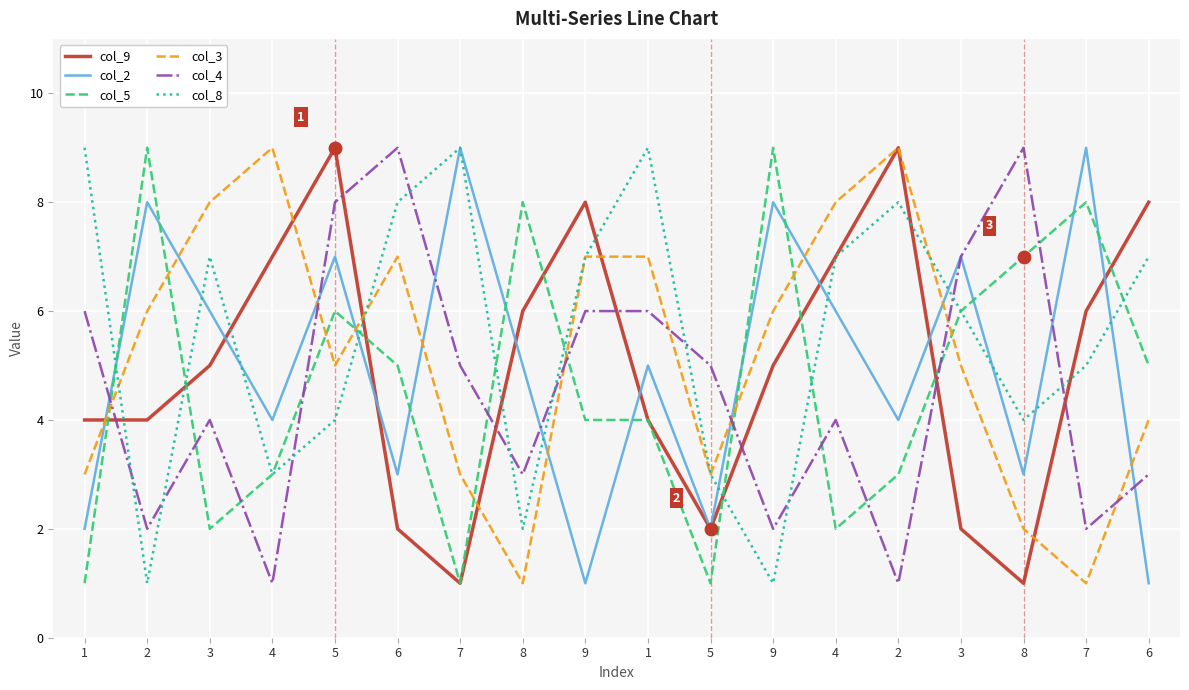

How many lines are shown in the chart?

6